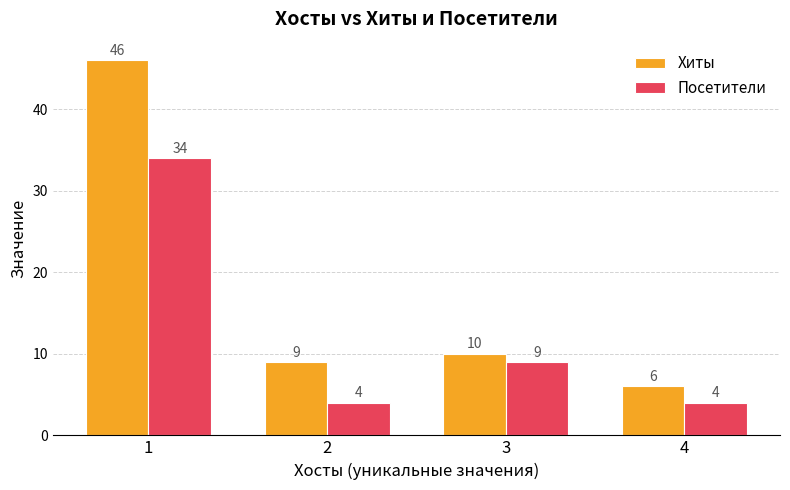

Does the chart contain stacked bars?

No